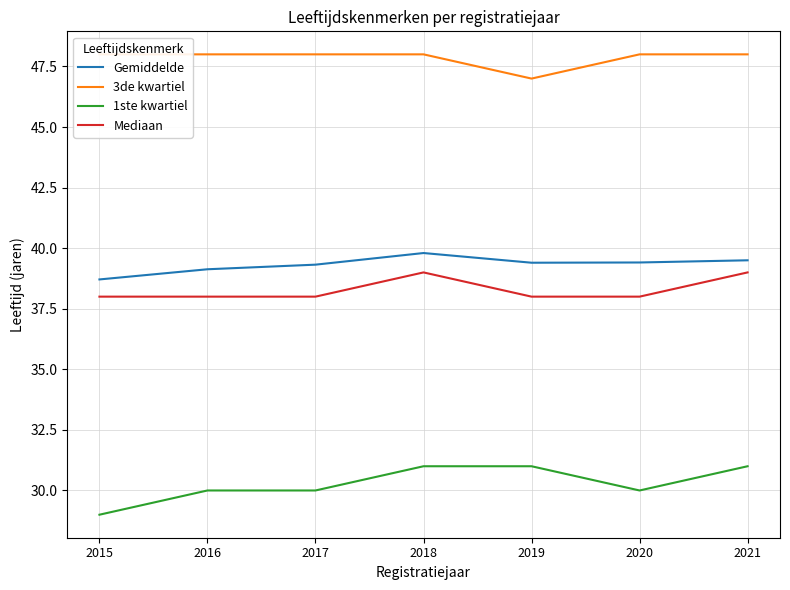

What is the maximum value shown in the chart?

48.0